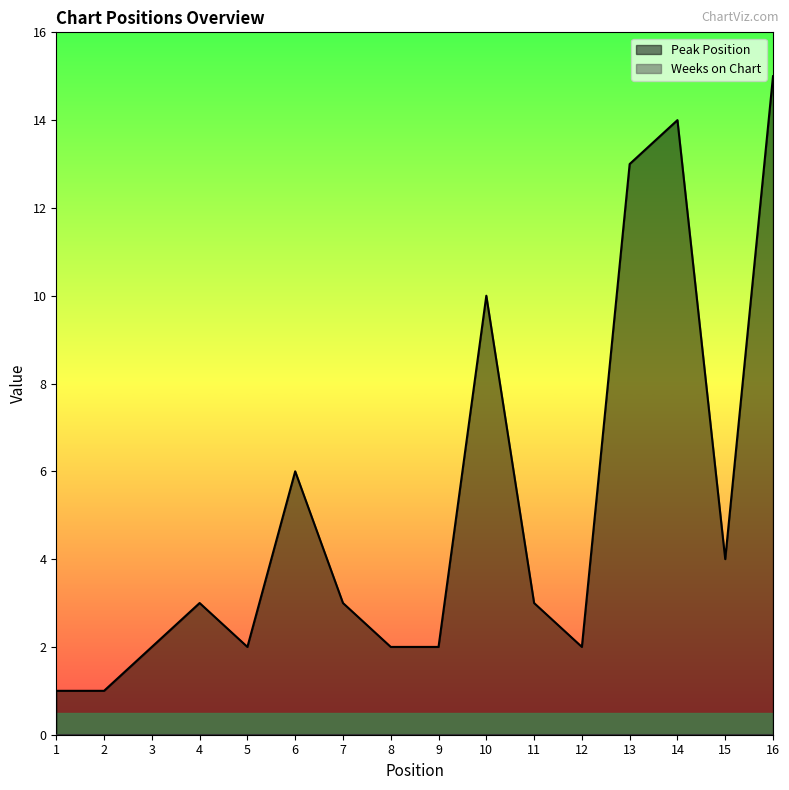

Reading right to left, list all the values displayed in this chart.

Peak Position: 16=15	15=4	14=14	13=13	12=2	11=3	10=10	9=2	8=2	7=3	6=6	5=2	4=3	3=2	2=1	1=1
Weeks on Chart: 16=0	15=0	14=0	13=0	12=0	11=0	10=0	9=0	8=0	7=0	6=0	5=0	4=0	3=0	2=0	1=0